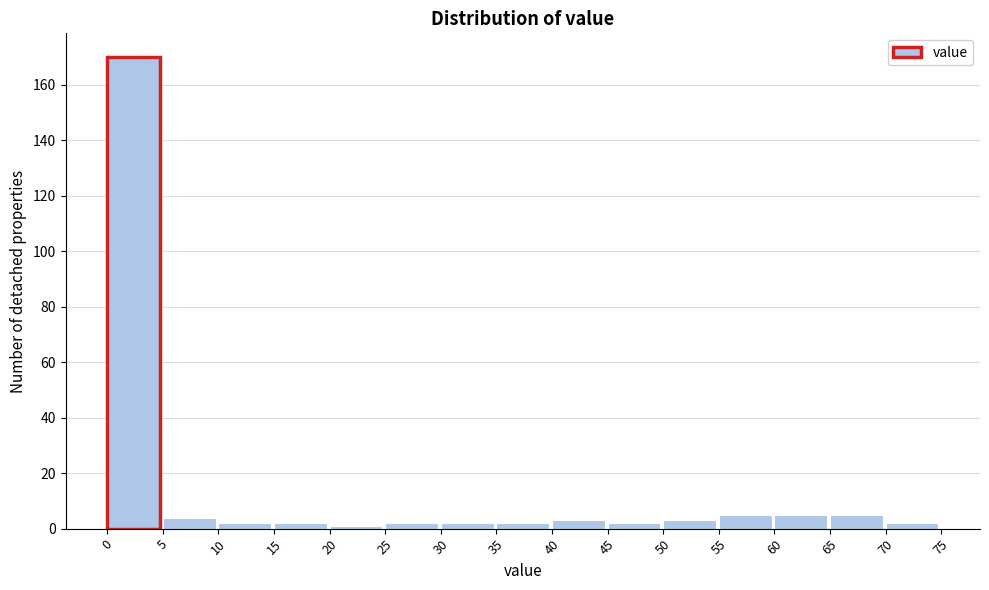

Reading left to right, list every bar in this chart as the range it spans on the x-axis followed by its height. The values are not printed on the chart, so give them approximately, as read against the axis.

0 to 5: 170
5 to 10: 4
10 to 15: 2
15 to 20: 2
20 to 25: under 2
25 to 30: 2
30 to 35: 2
35 to 40: 2
40 to 45: 4
45 to 50: 2
50 to 55: 4
55 to 60: 6
60 to 65: 6
65 to 70: 6
70 to 75: 2